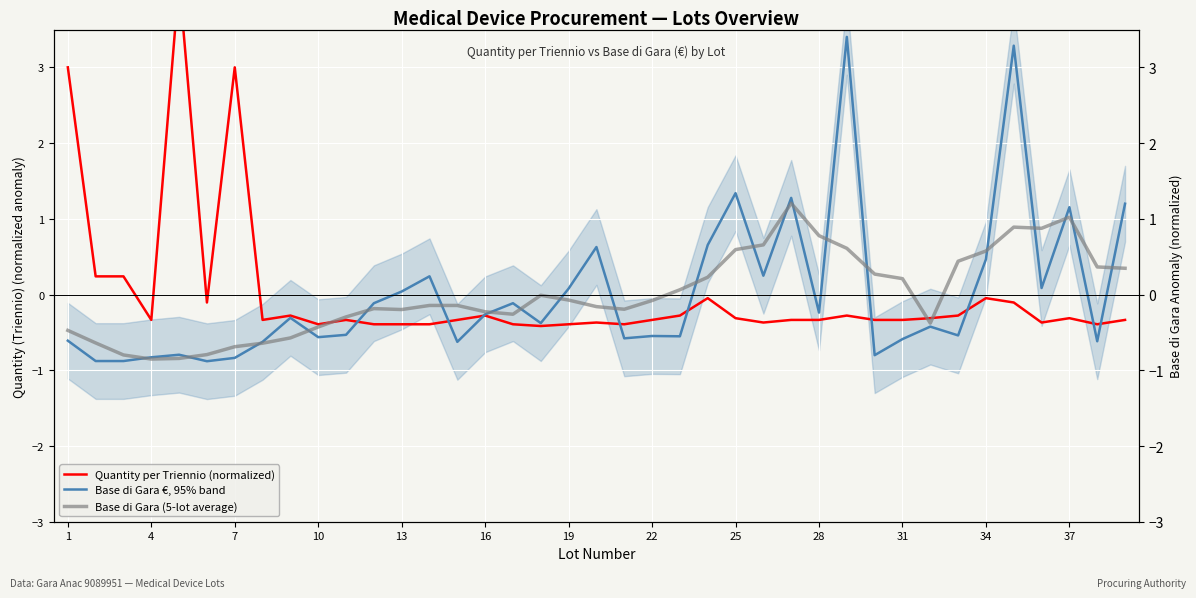

The Base di Gara €, 95% band series shows -0.2 at 1. True or false?

False